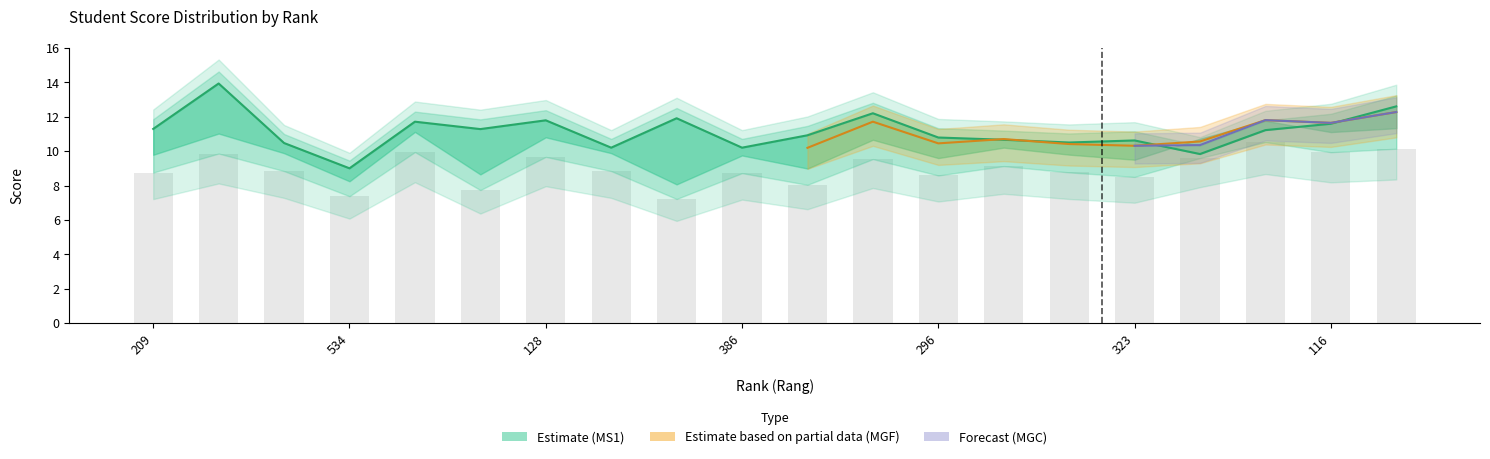

How many values in the MS1 series exceed 11?

10